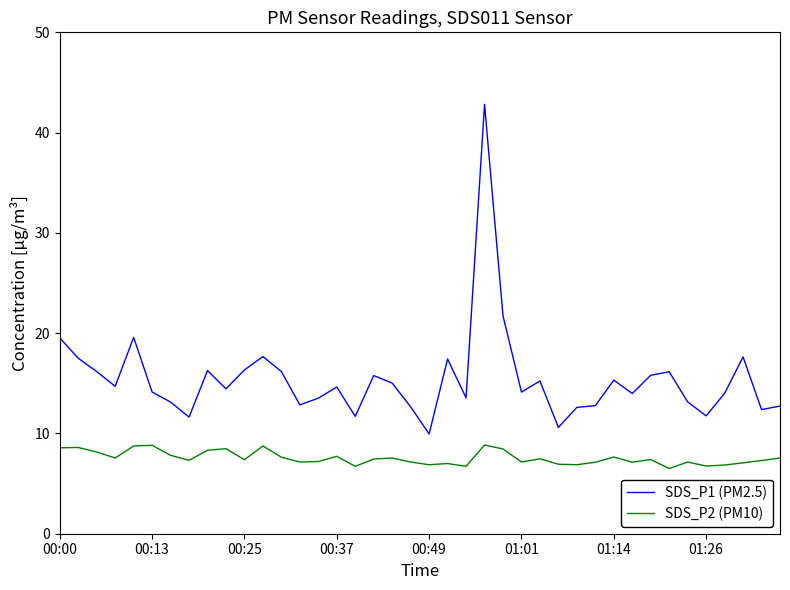

List the series in order of their overall mean, lowest first.

SDS_P2 (PM10), SDS_P1 (PM2.5)